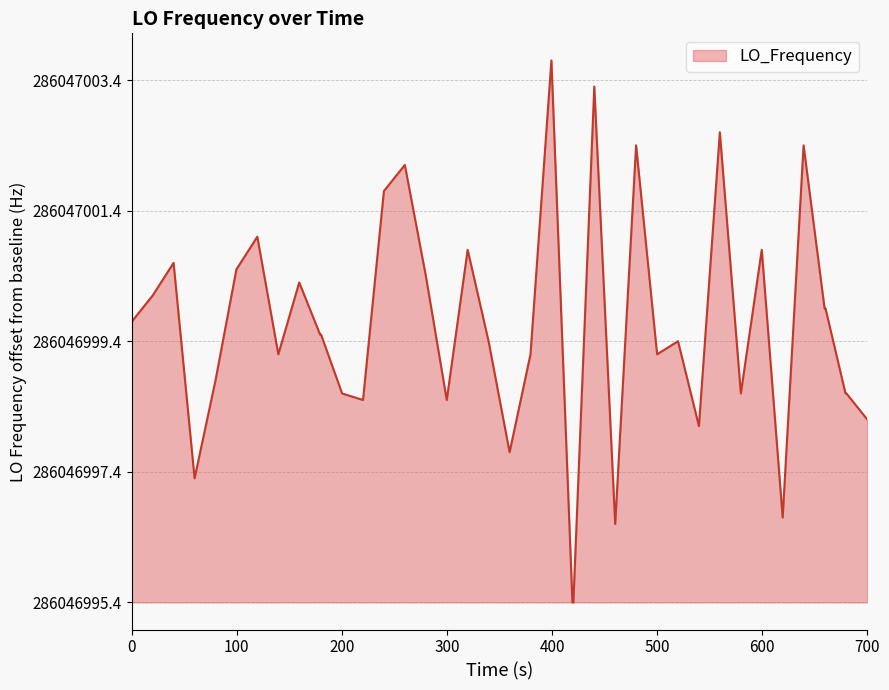

What is the difference between the maximum and minimum values?

8.3